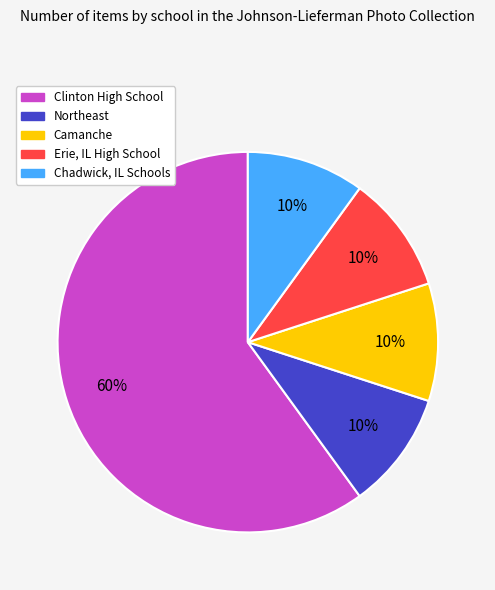

The Clinton High School slice represents 60% of the pie. True or false?

True